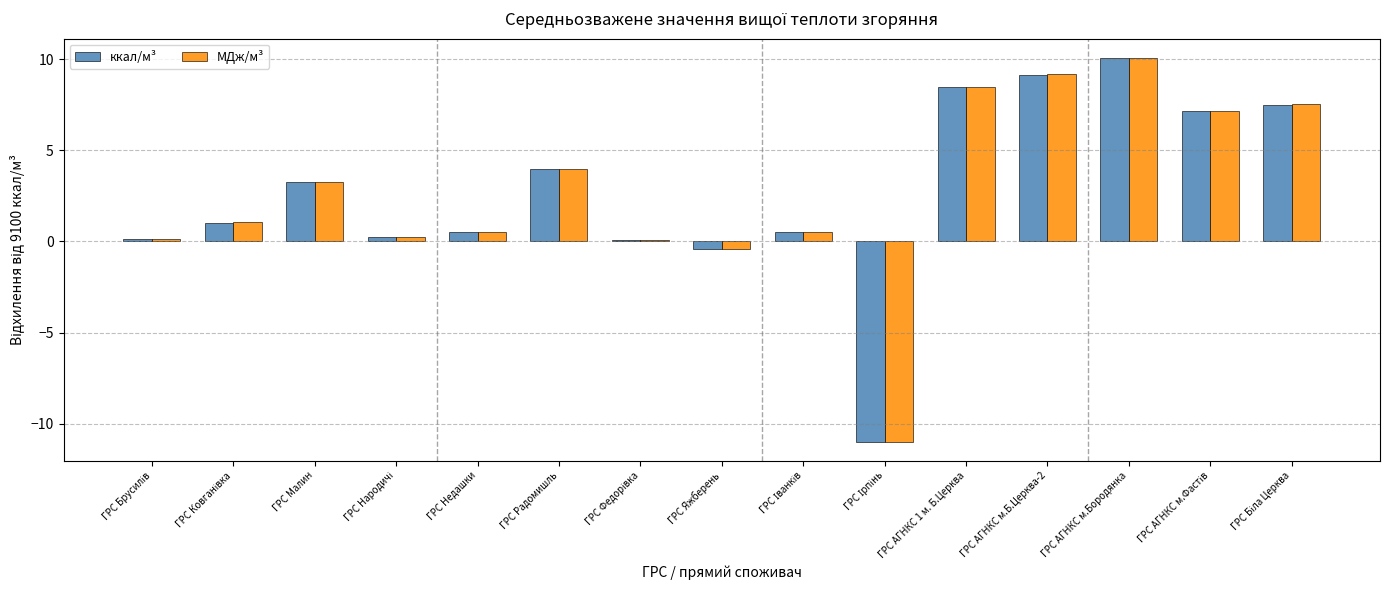

At which category does the chart reach its peak across all series?

ГРС АГНКС м.Бородянка